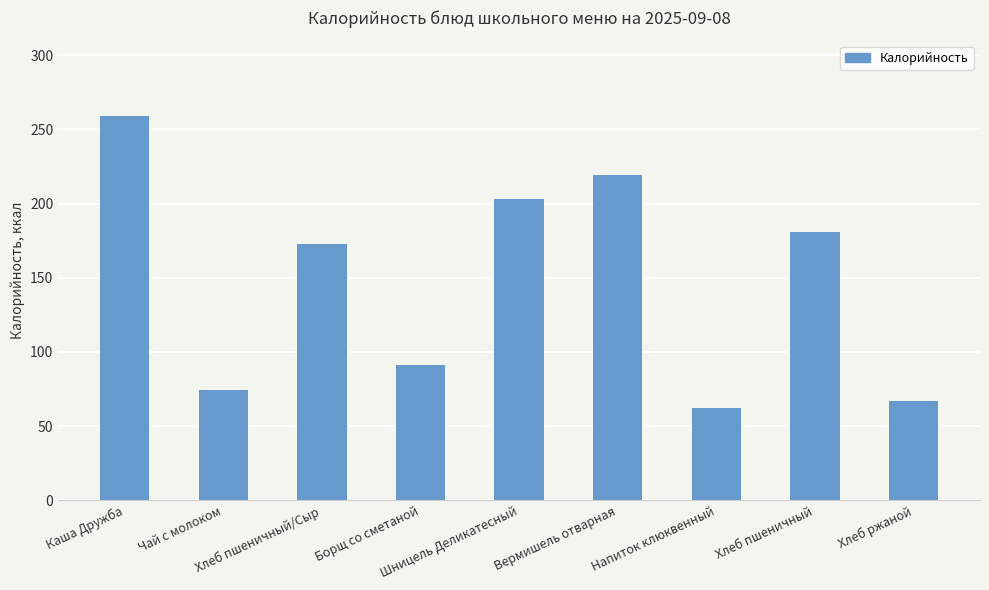

What is the value of the 5th bar from the left?

203